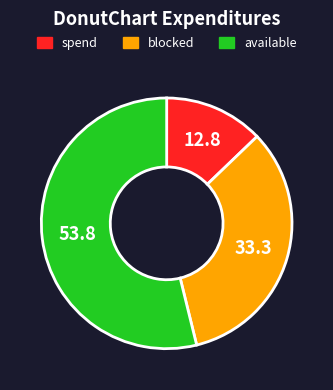

Is there any slice that represents more than half of the pie?

Yes